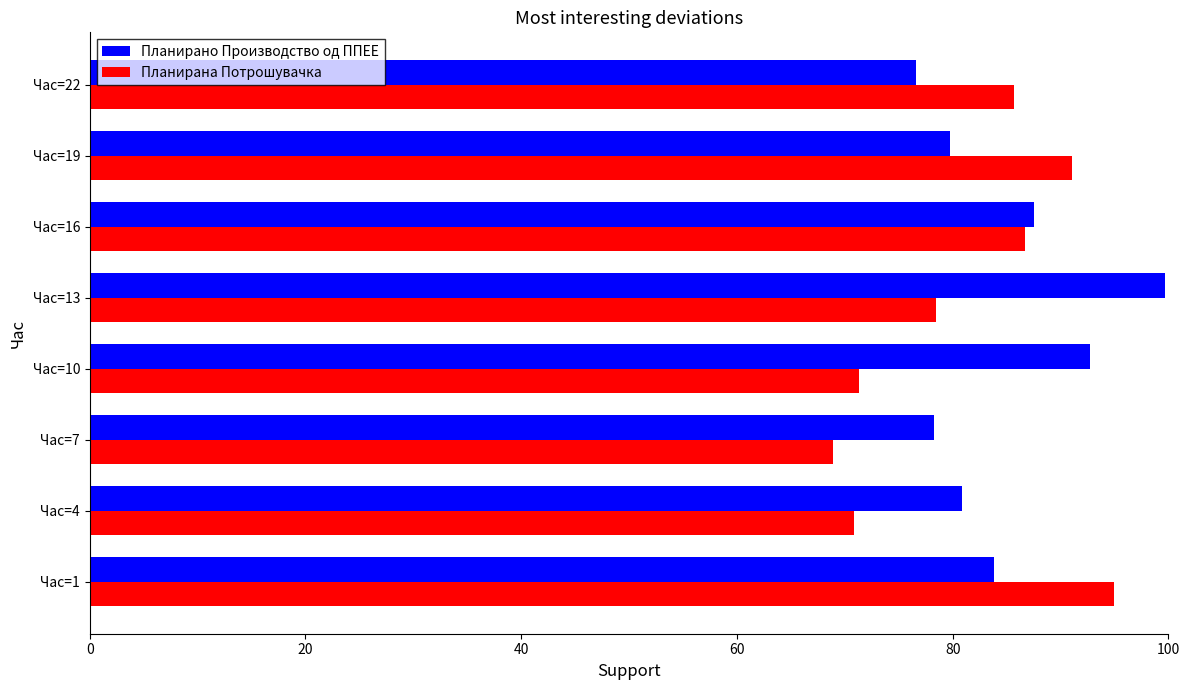

Which series has the widest spread of values?

Планирана Потрошувачка